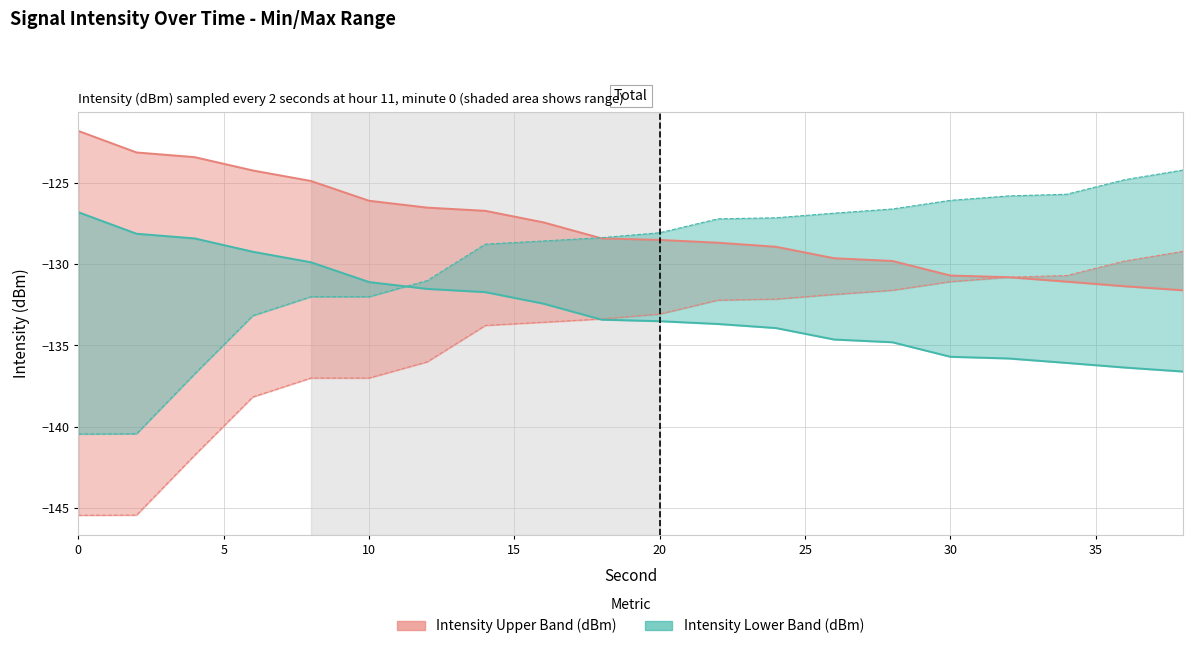

How many lines are shown in the chart?

2